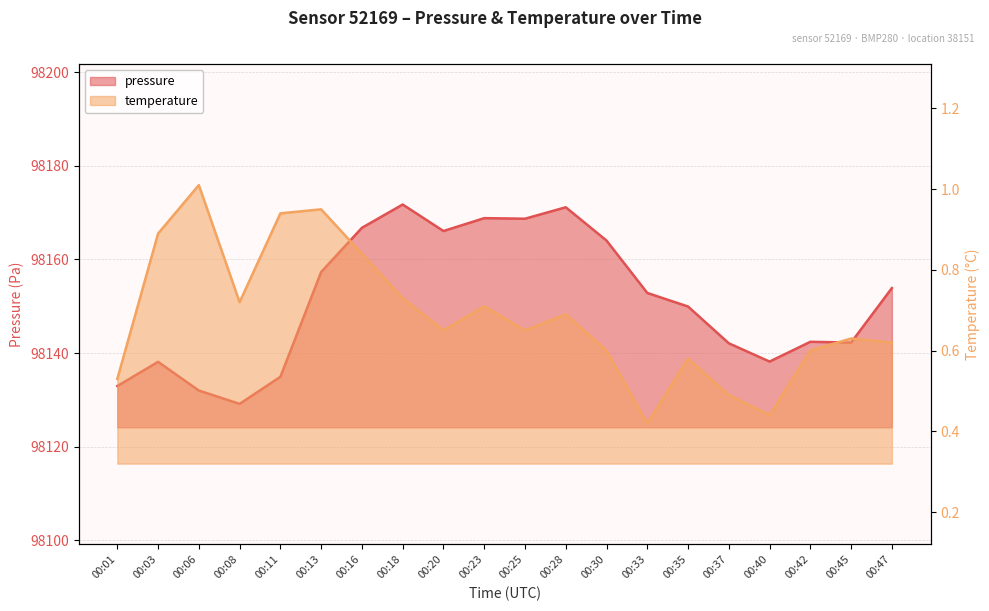

At which category is the sum across all series the highest?

00:18